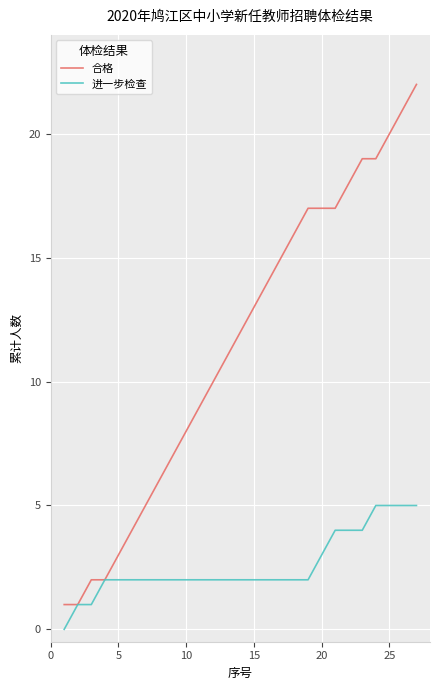

Reading left to right, what are all the values shown in this chart?

合格: 1	1	2	2	3	4	5	6	7	8	9	10	11	12	13	14	15	16	17	17	17	18	19	19	20	21	22
进一步检查: 0	1	1	2	2	2	2	2	2	2	2	2	2	2	2	2	2	2	2	3	4	4	4	5	5	5	5